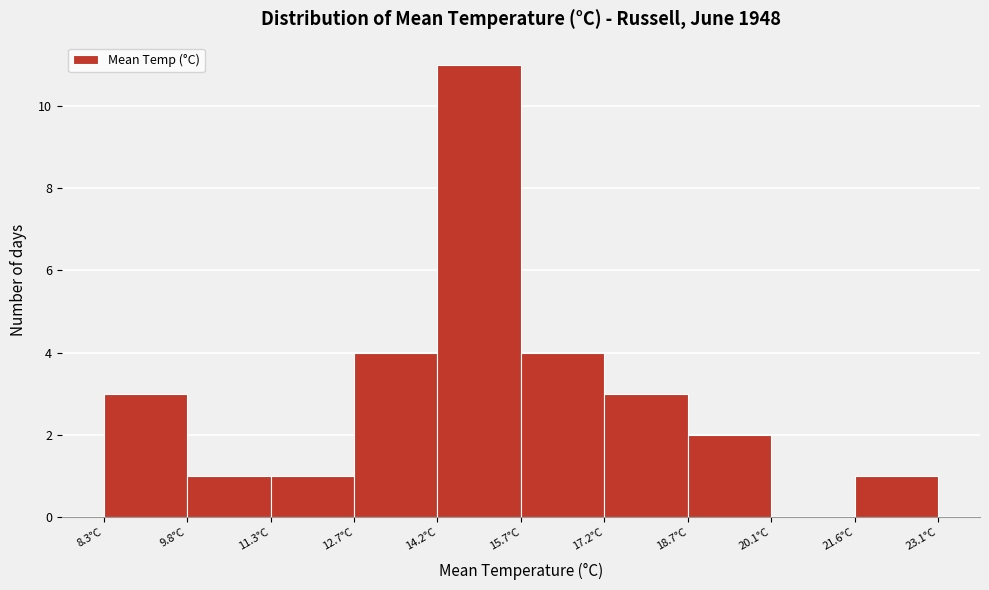

Reading left to right, list every bar in this chart as the range it spans on the x-axis followed by its height. Neither the bar edges nor the heights are printed on the chart, so give them approximately, as read against the axes.

8.30 to 9.78: 3
9.78 to 11.26: 1
11.26 to 12.74: 1
12.74 to 14.22: 4
14.22 to 15.70: 11
15.70 to 17.18: 4
17.18 to 18.66: 3
18.66 to 20.14: 2
20.14 to 21.62: 0
21.62 to 23.10: 1